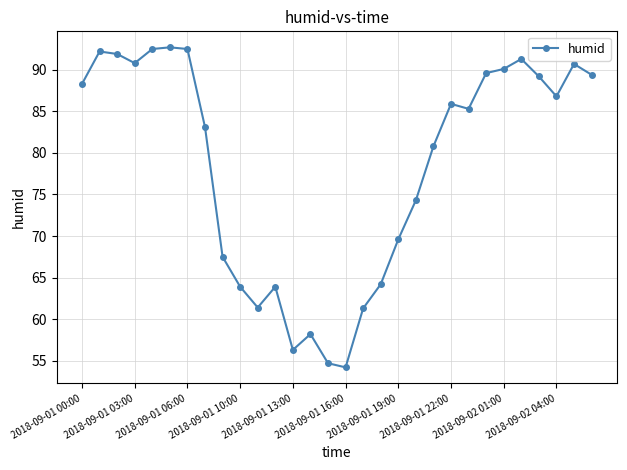

What is the sum of all values?

2352.6